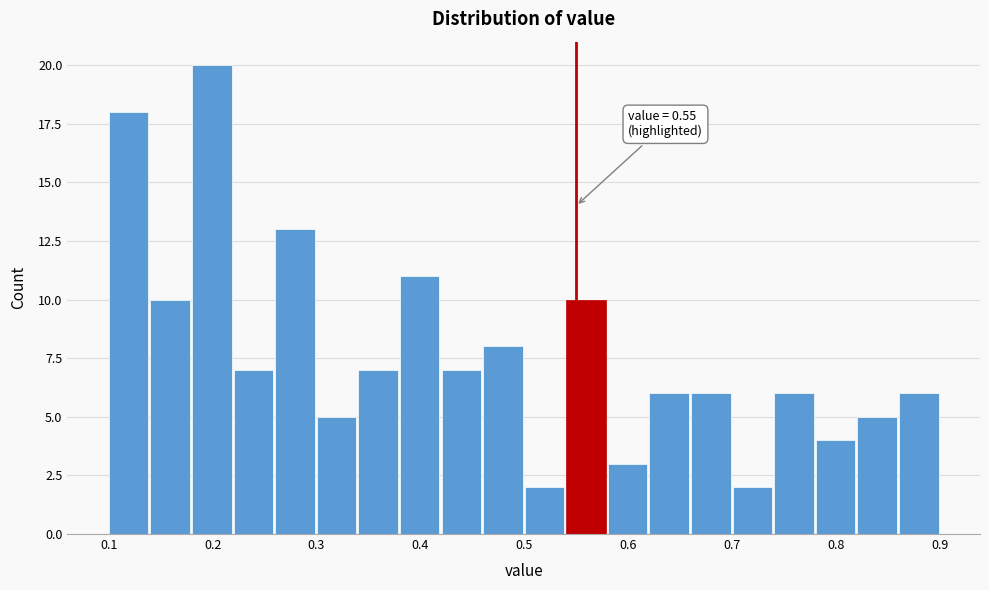

Which range on the x-axis has the tallest bar?

0.18 to 0.22